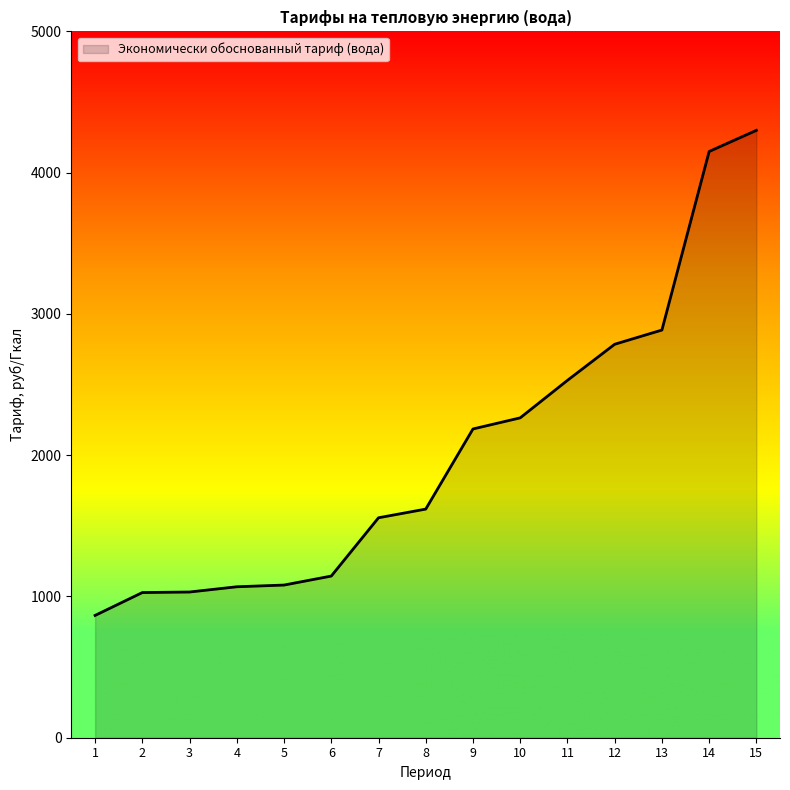

What is the difference between the second highest and minimum values?

3284.1